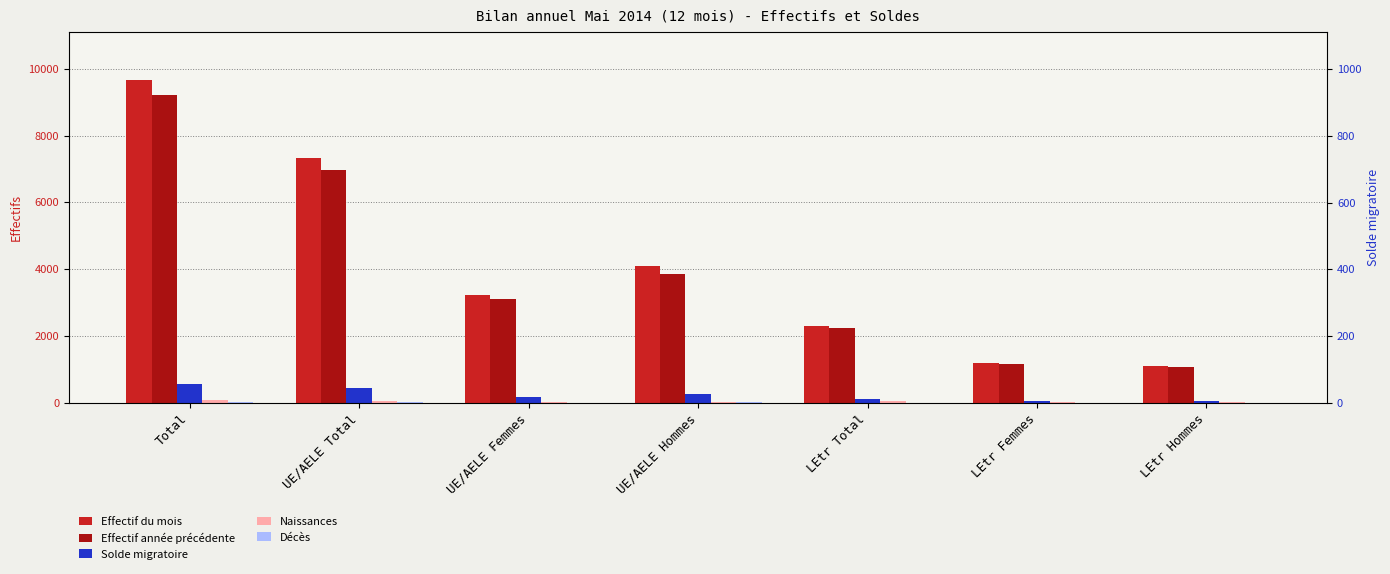

Which category has the highest value across all series?

Total